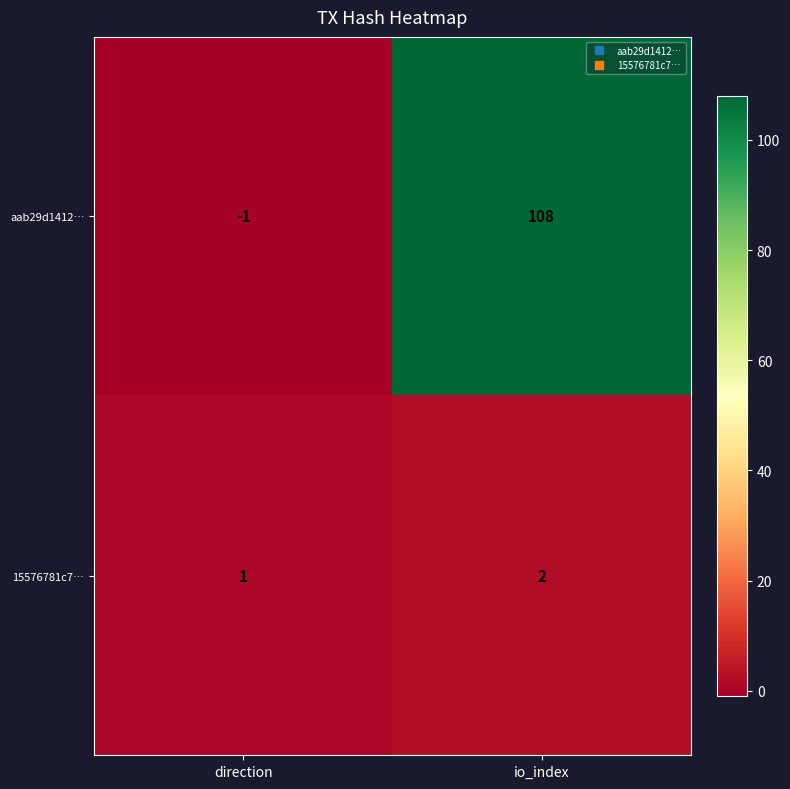

At which category is the sum across all series the highest?

io_index